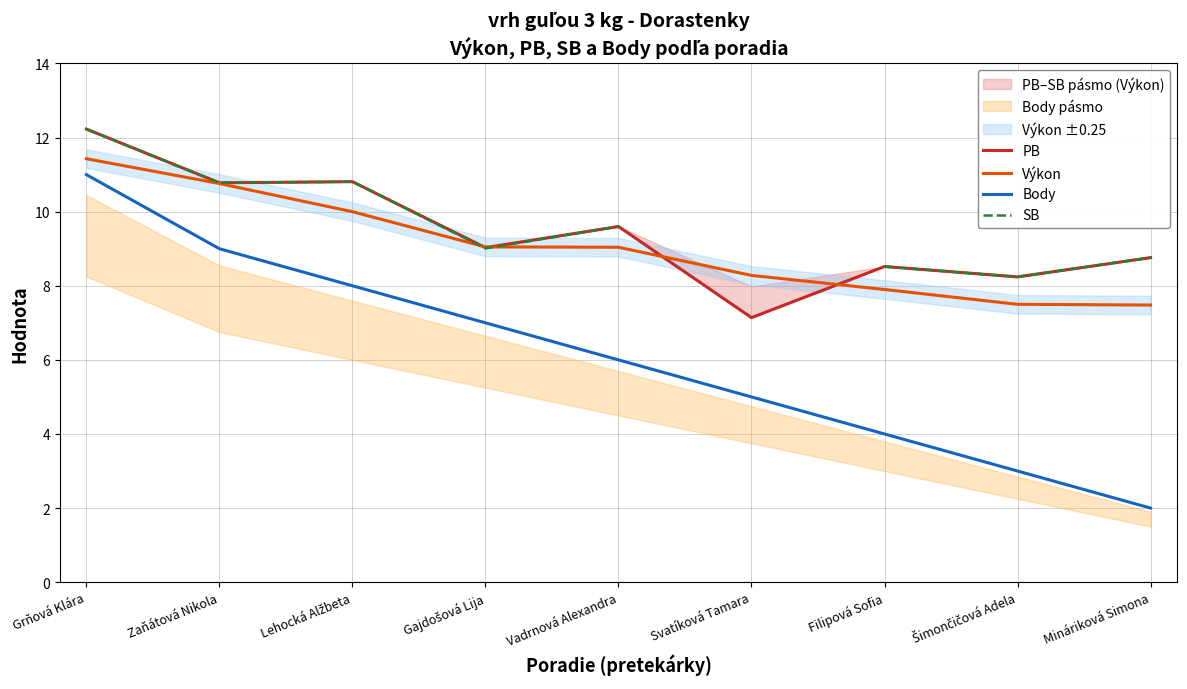

What is the sum of the Výkon values at Šimončičová Adela and Zaňátová Nikola?

18.3